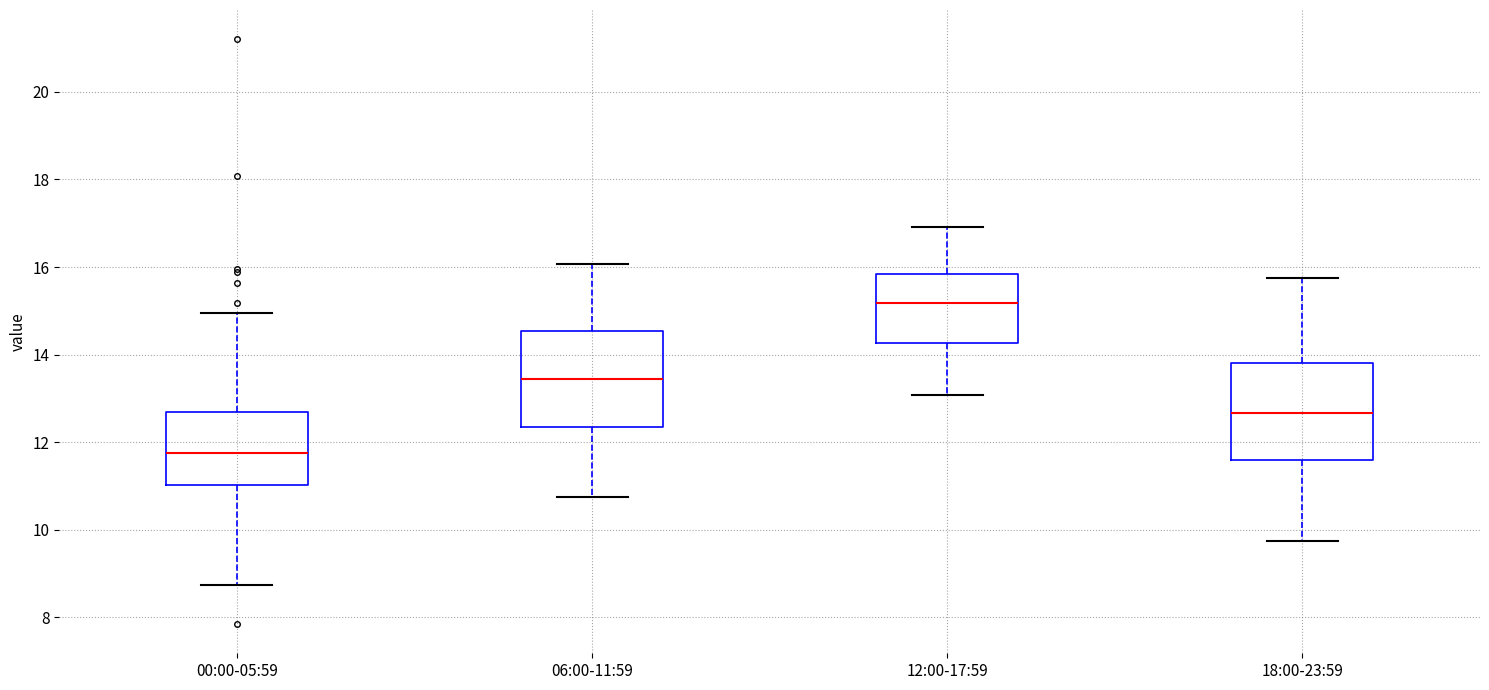

Where does the upper whisker of the box for 12:00-17:59 end on the y-axis? The values are not printed on the chart, so give them approximately, as read against the axis.

17.0